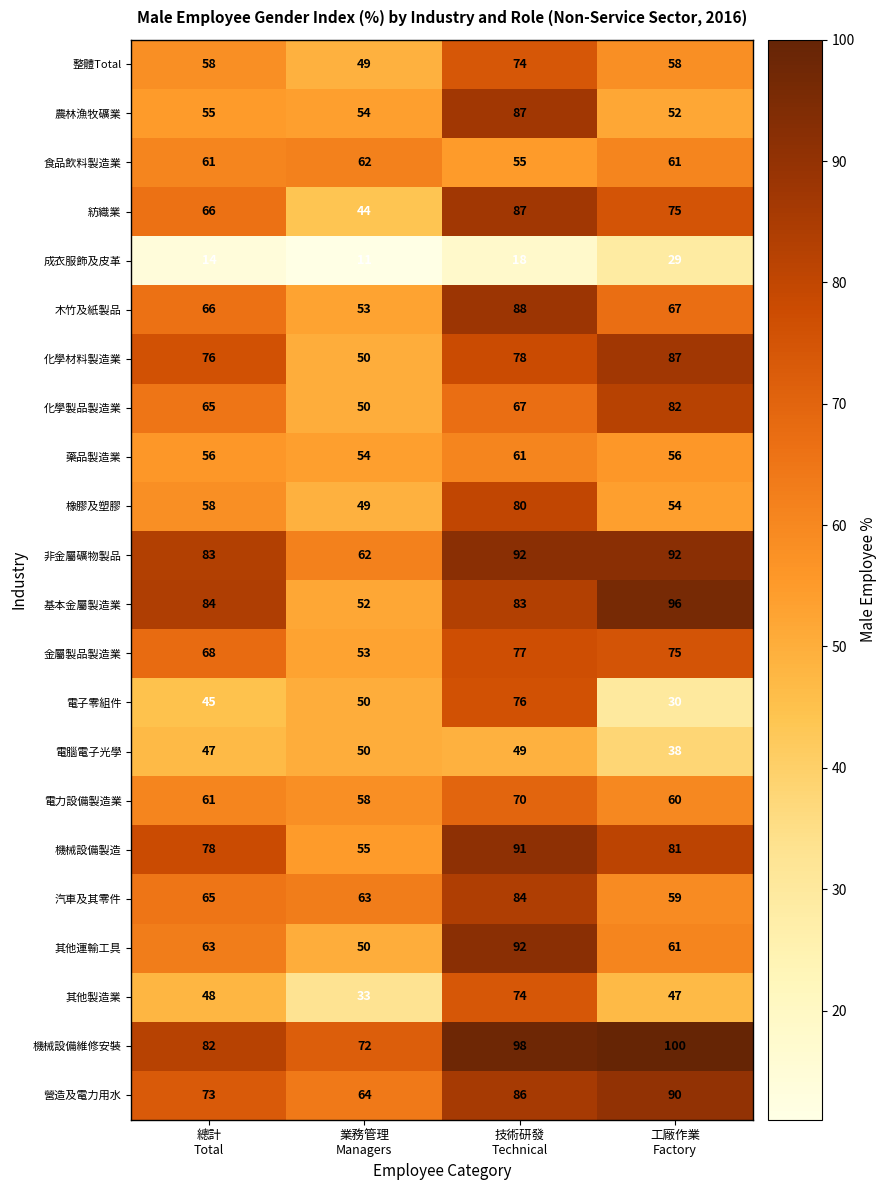

What is the total value across all series at 業務管理
Managers?

1138